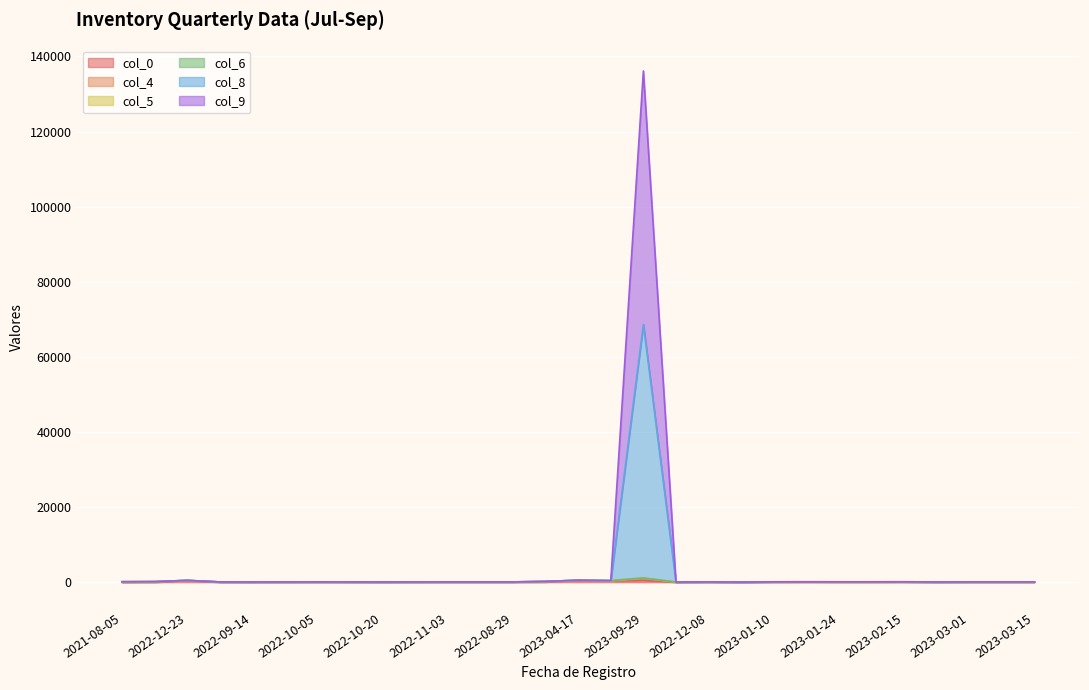

True or false: col_0 and col_8 cross at least once.

False